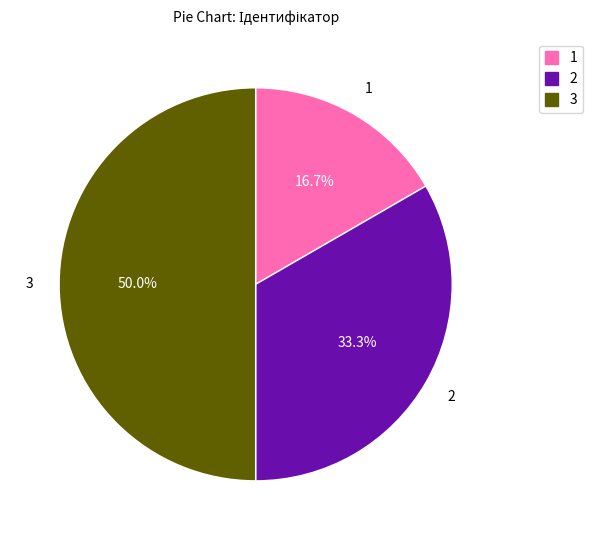

Is 1 the majority of the pie?

No